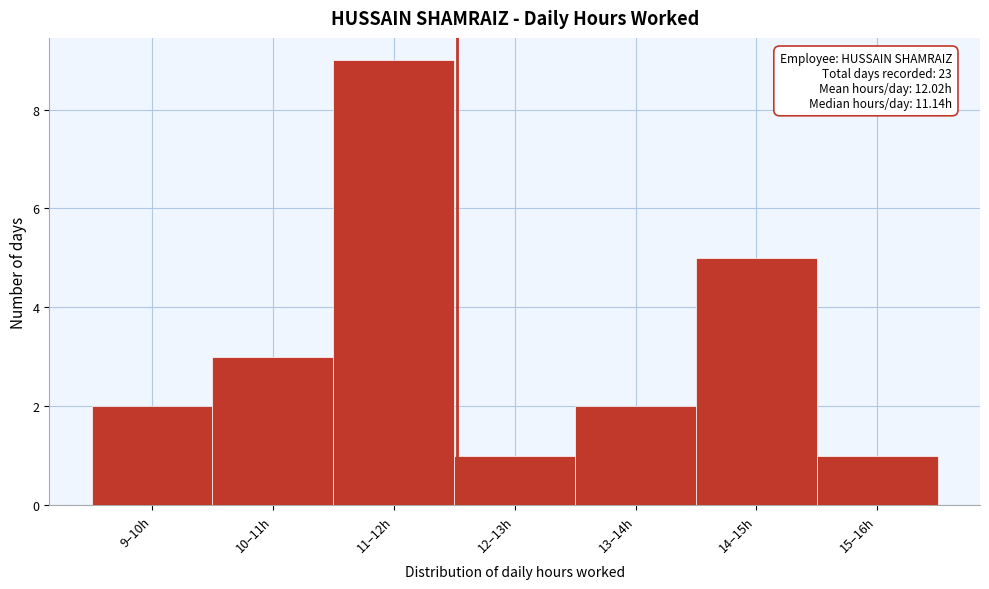

Reading left to right, extract all data points from this chart.

2	3	9	1	2	5	1